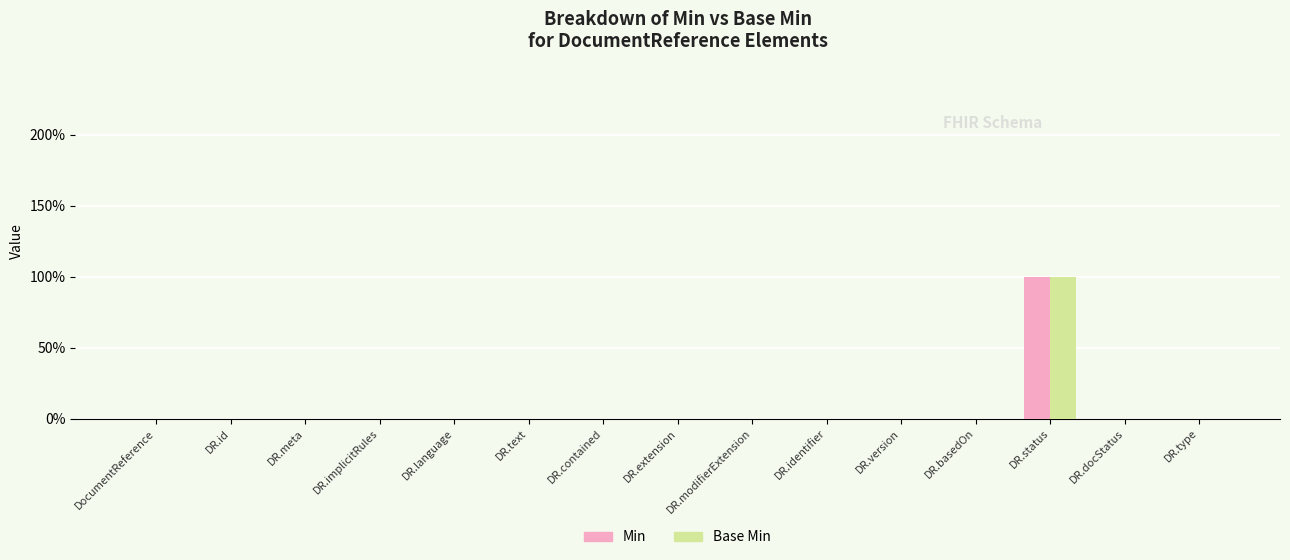

Reading left to right, extract all data points from this chart.

Min: 0	0	0	0	0	0	0	0	0	0	0	0	1	0	0
Base Min: 0	0	0	0	0	0	0	0	0	0	0	0	1	0	0